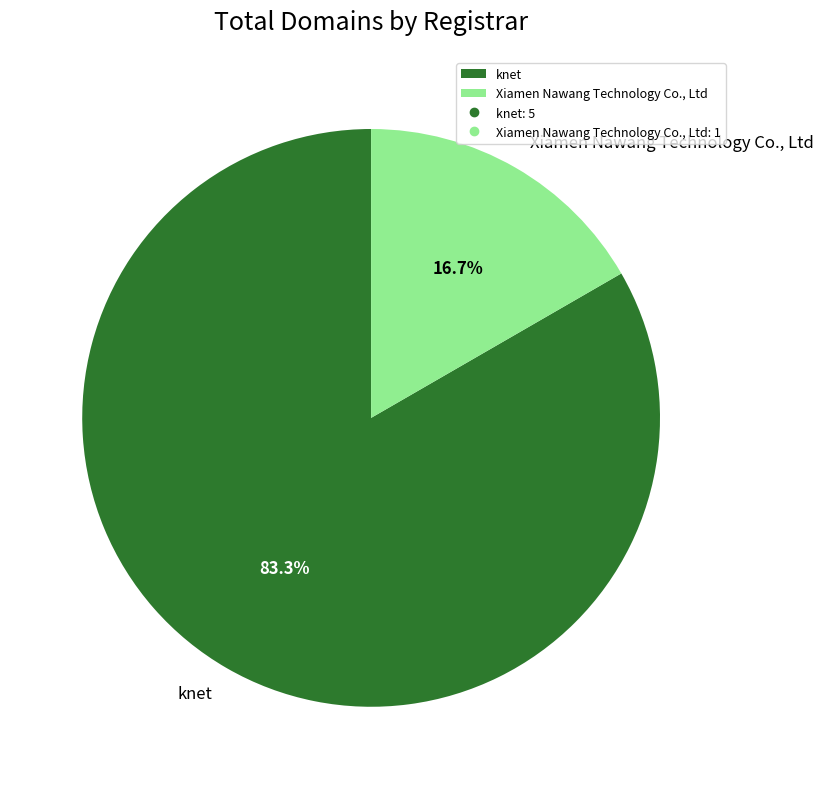

To the nearest percent, what is the difference between the Xiamen Nawang Technology Co., Ltd and knet slice percentages?

67%